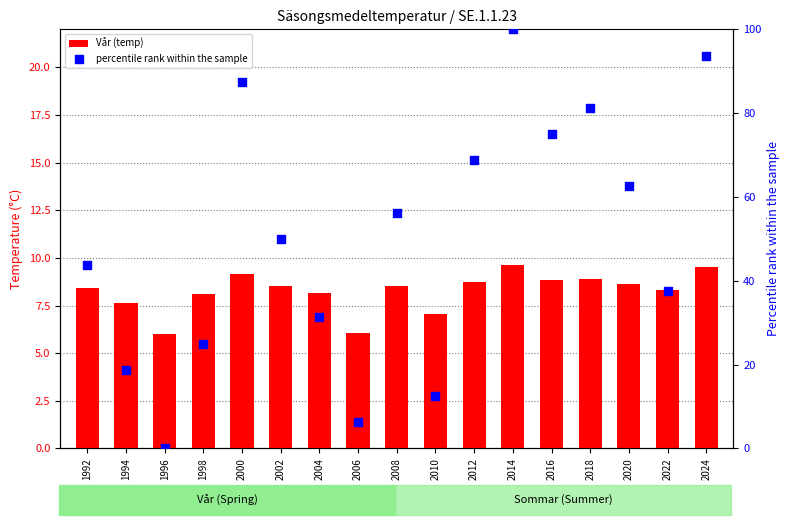

At which category is the sum across all series the highest?

2014